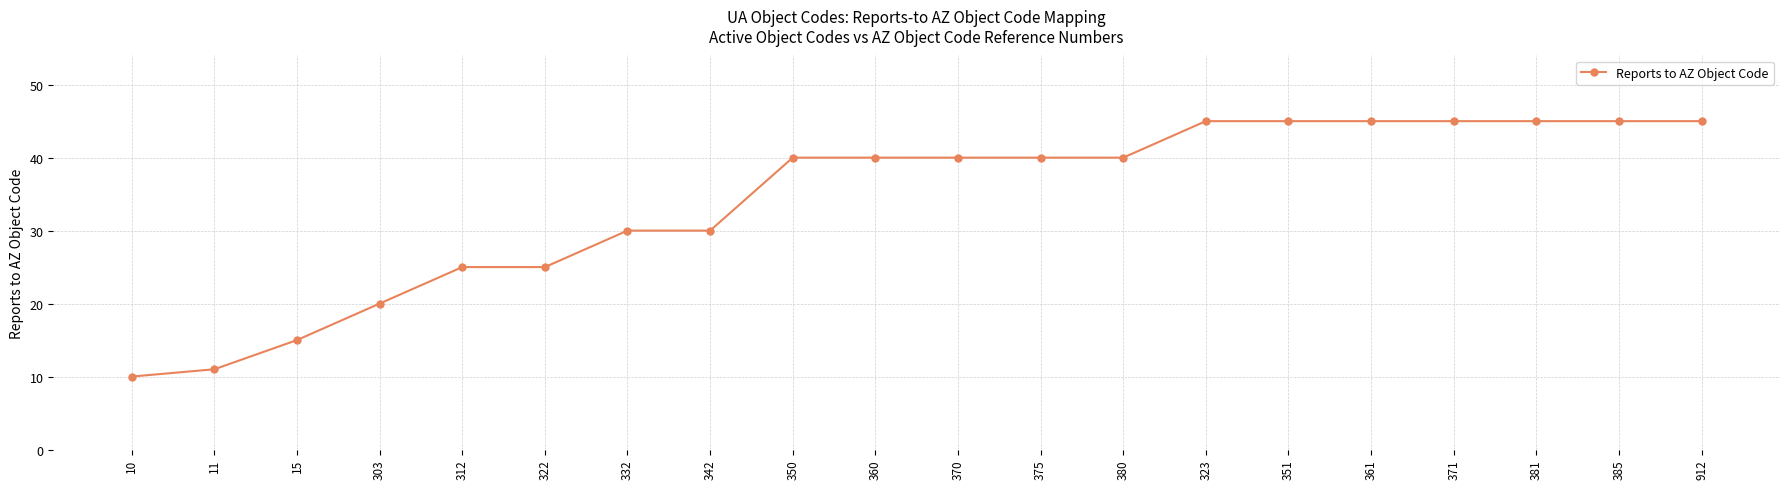

What is the change in value from 10 to 370?

+30